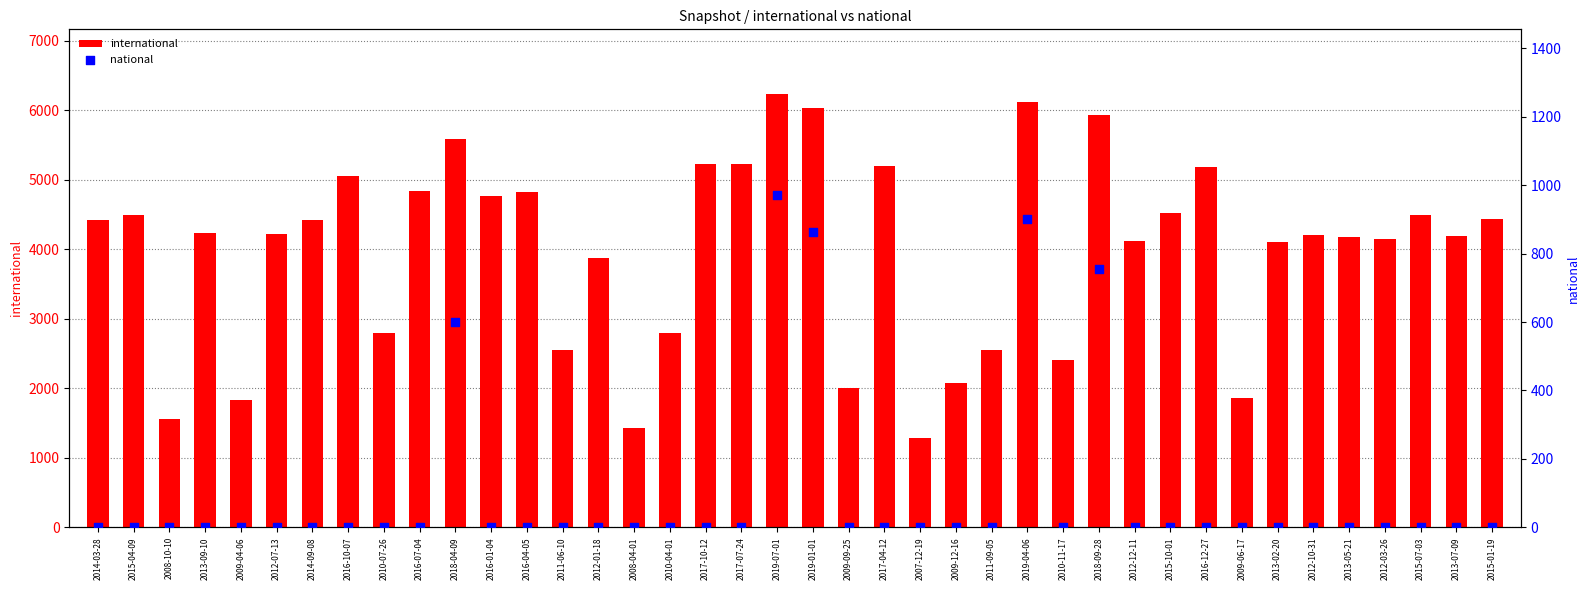

At which category is the sum across all series the highest?

2019-07-01